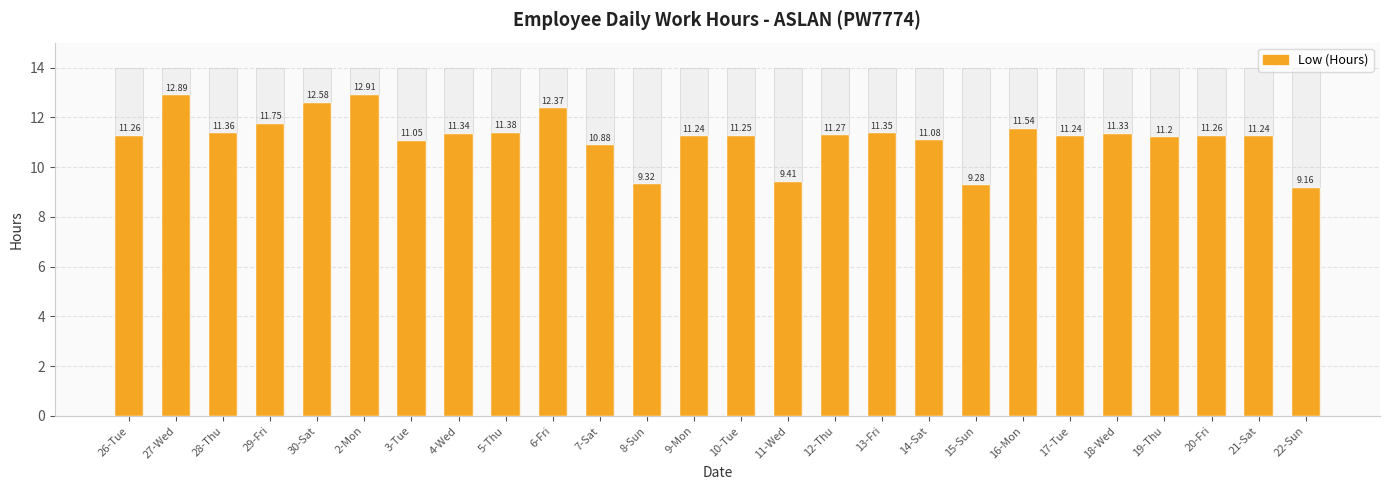

What is the maximum value for Low (Hours)?

12.9